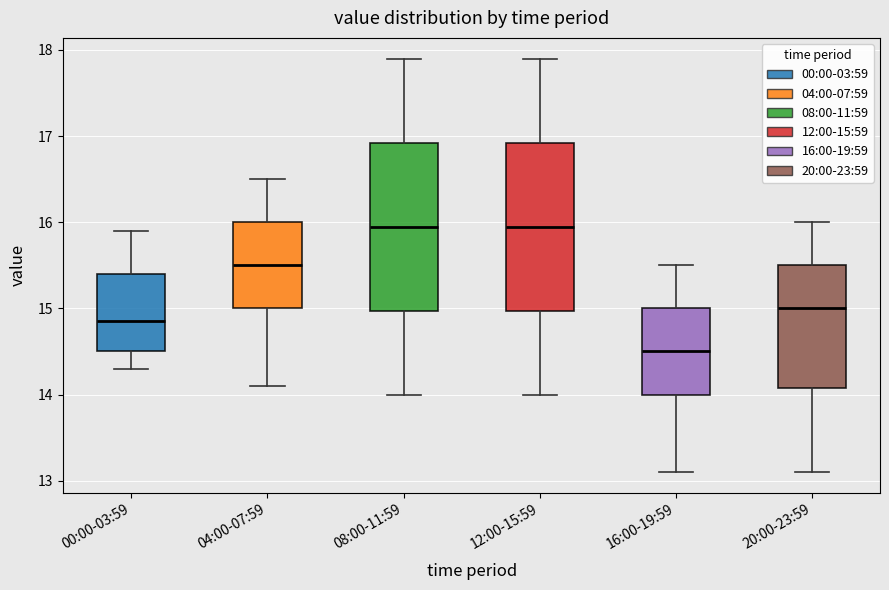

Reading left to right, read every box against the y-axis: the position of its median line, the range the box covers, and the ends of its whiskers. The values are not printed on the chart, so give them approximately, as read against the axis.

00:00-03:59: median 14.9, box 14.5 to 15.4, whiskers 14.3 to 15.9
04:00-07:59: median 15.5, box 15.0 to 16.0, whiskers 14.1 to 16.5
08:00-11:59: median 16.0, box 15.0 to 16.9, whiskers 14.0 to 17.9
12:00-15:59: median 16.0, box 15.0 to 16.9, whiskers 14.0 to 17.9
16:00-19:59: median 14.5, box 14.0 to 15.0, whiskers 13.1 to 15.5
20:00-23:59: median 15.0, box 14.1 to 15.5, whiskers 13.1 to 16.0